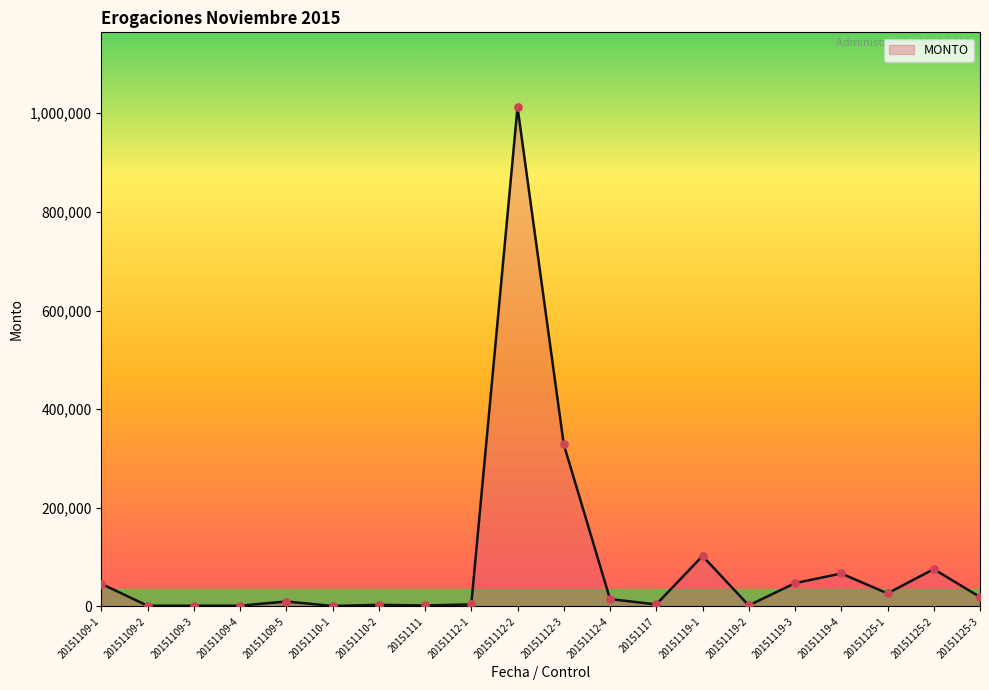

Approximately how many times larger is the value at 20151112-4 compared to 20151109-4?

10.0